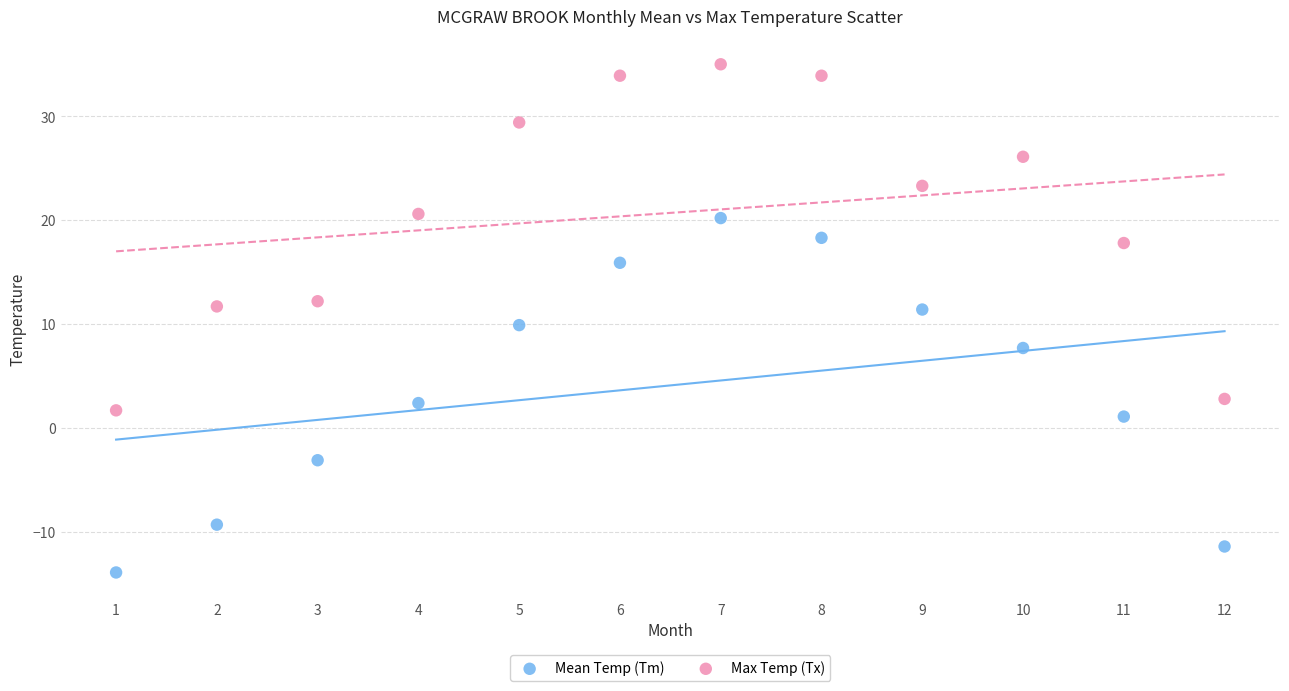

Which series contains the highest Y value?

Max Temp (Tx)